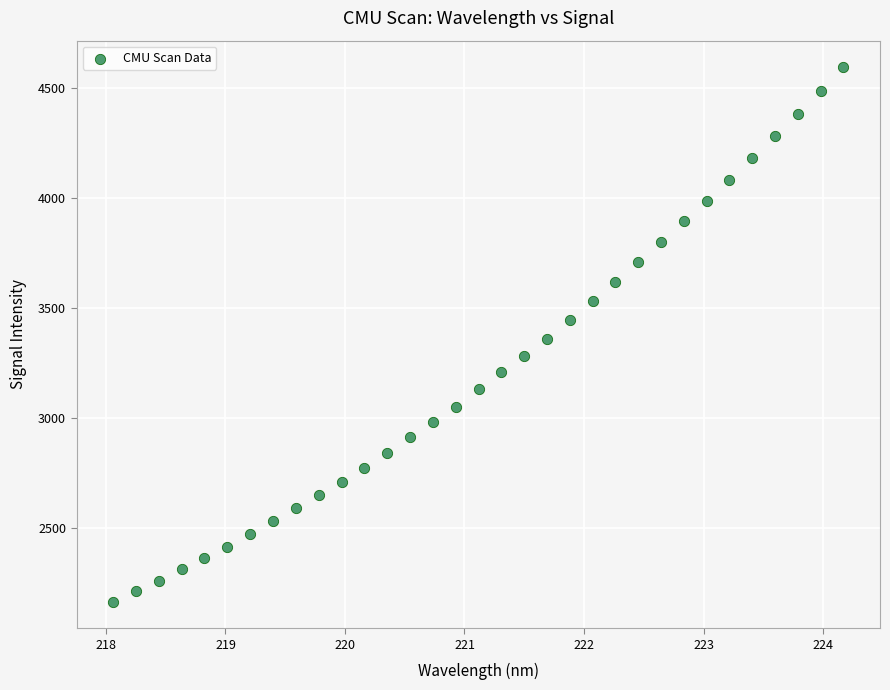

What is the range of X values (max minus min)?

6.1